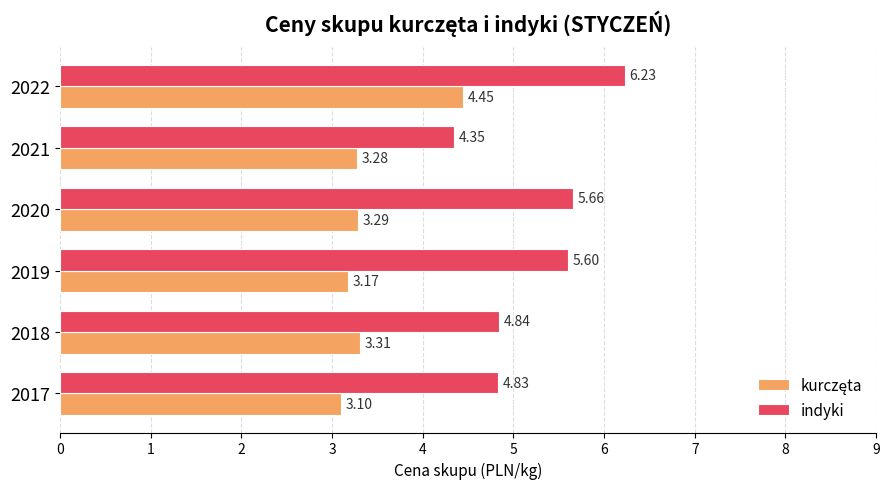

What is the sum of all indyki values?

31.5